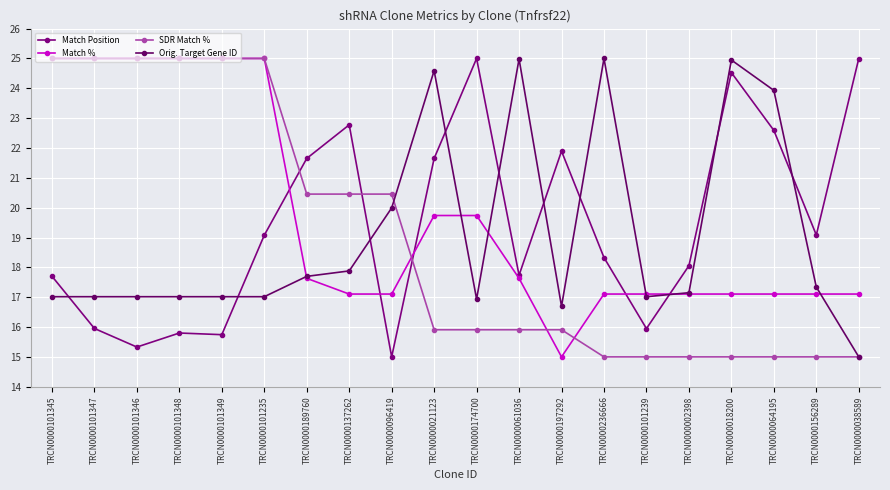

True or false: Match % has more than 1 points higher than both neighbors.

False